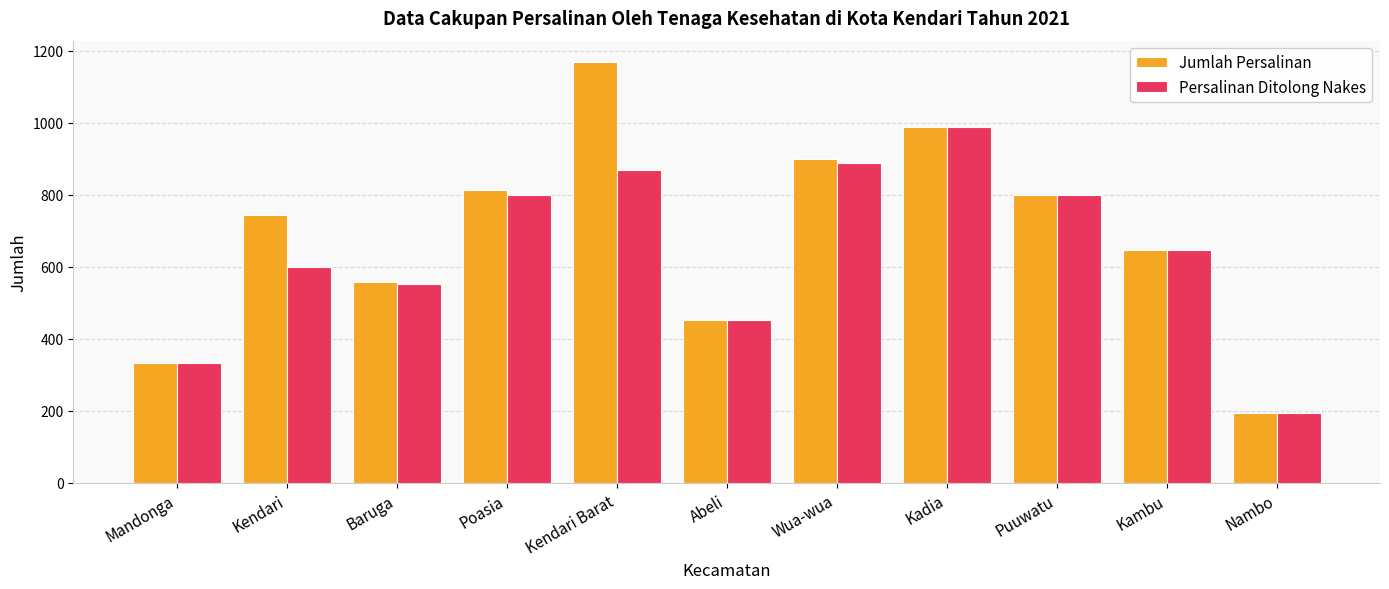

What is the total value across all series at Kendari Barat?

2038